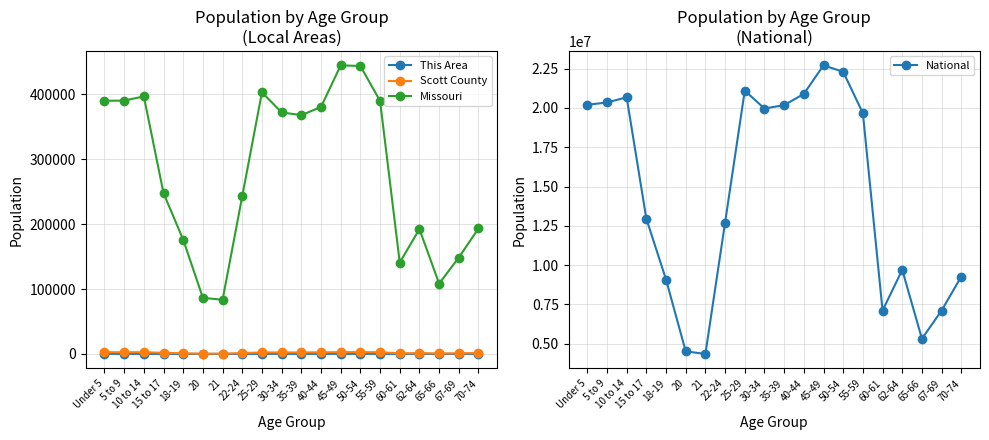

What are all the series names shown in the legend?

This Area, Scott County, Missouri, National